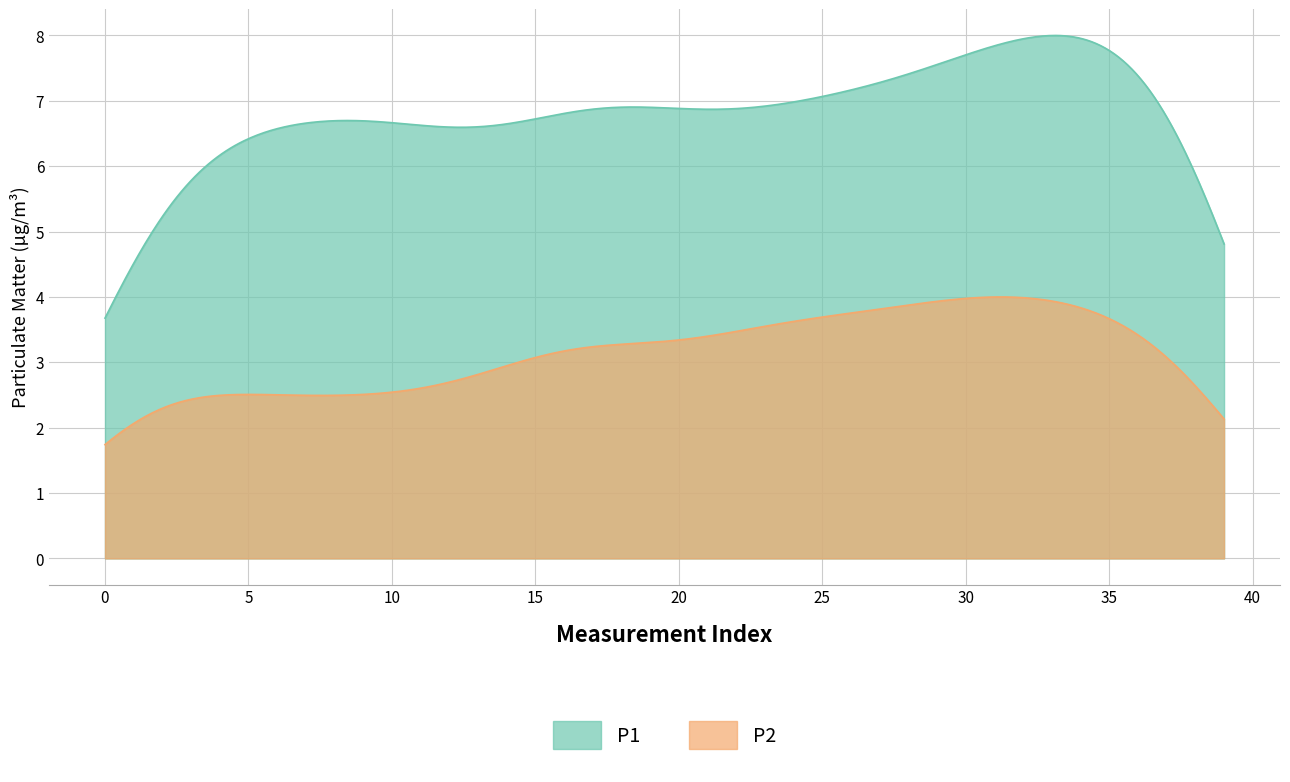

What is the difference between the maximum and minimum values in the P2 series?

2.3